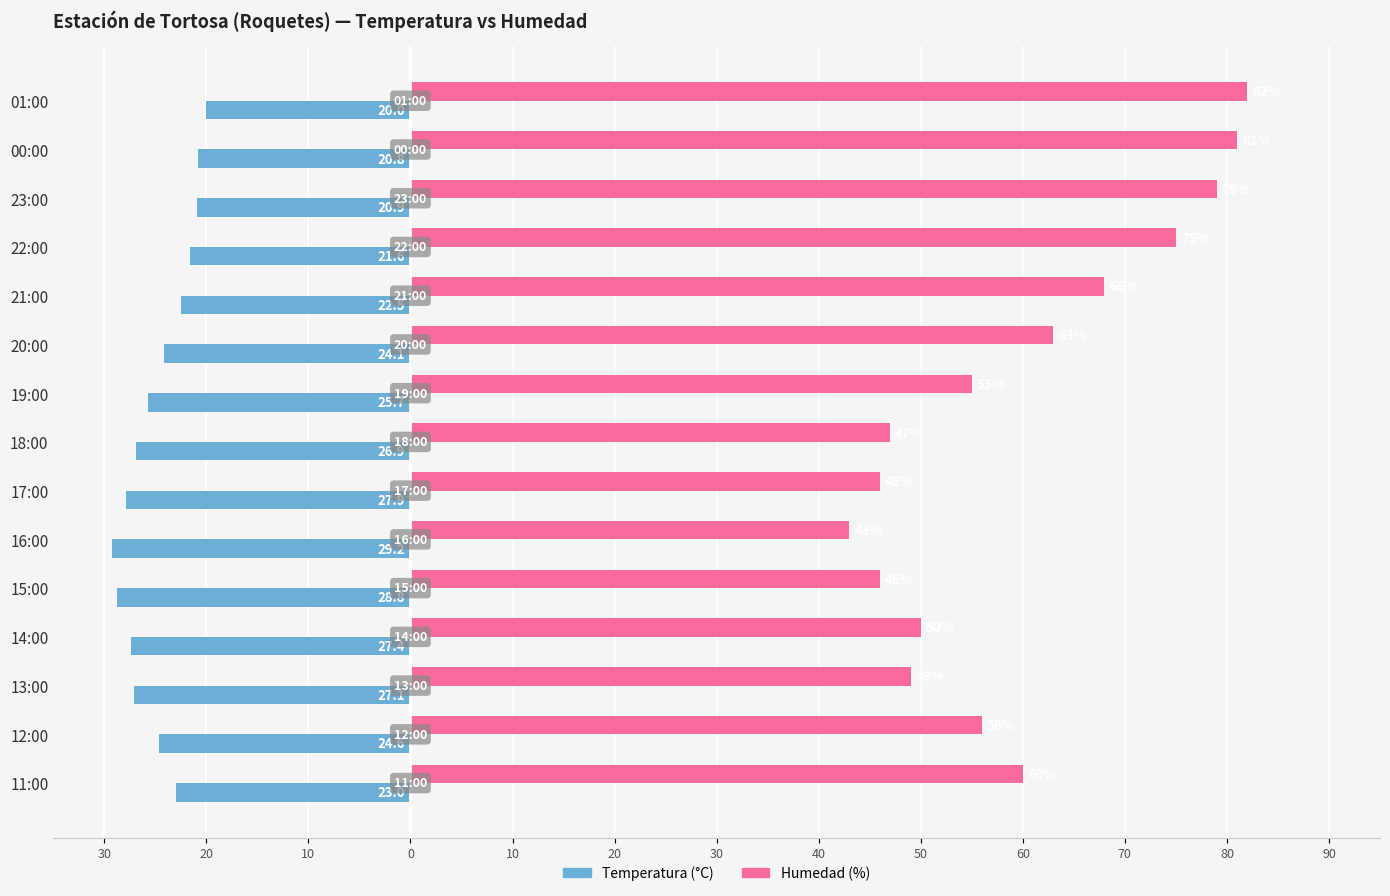

Reading right to left, what are all the values shown in this chart?

Temperatura (°C): -23.0	-24.6	-27.1	-27.4	-28.8	-29.2	-27.9	-26.9	-25.7	-24.1	-22.5	-21.6	-20.9	-20.8	-20.0
Humedad (%): 60.0	56.0	49.0	50.0	46.0	43.0	46.0	47.0	55.0	63.0	68.0	75.0	79.0	81.0	82.0